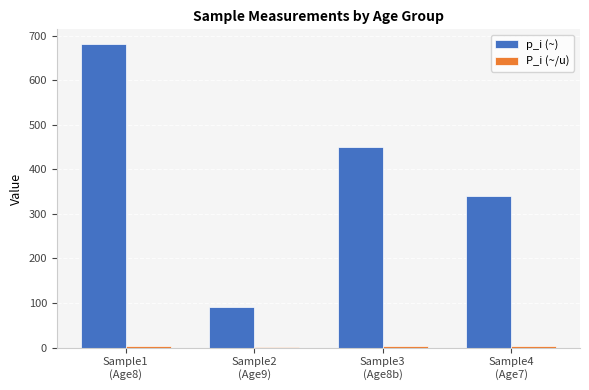

What is the spread (max minus min) of values at Sample3
(Age8b)?

447.3